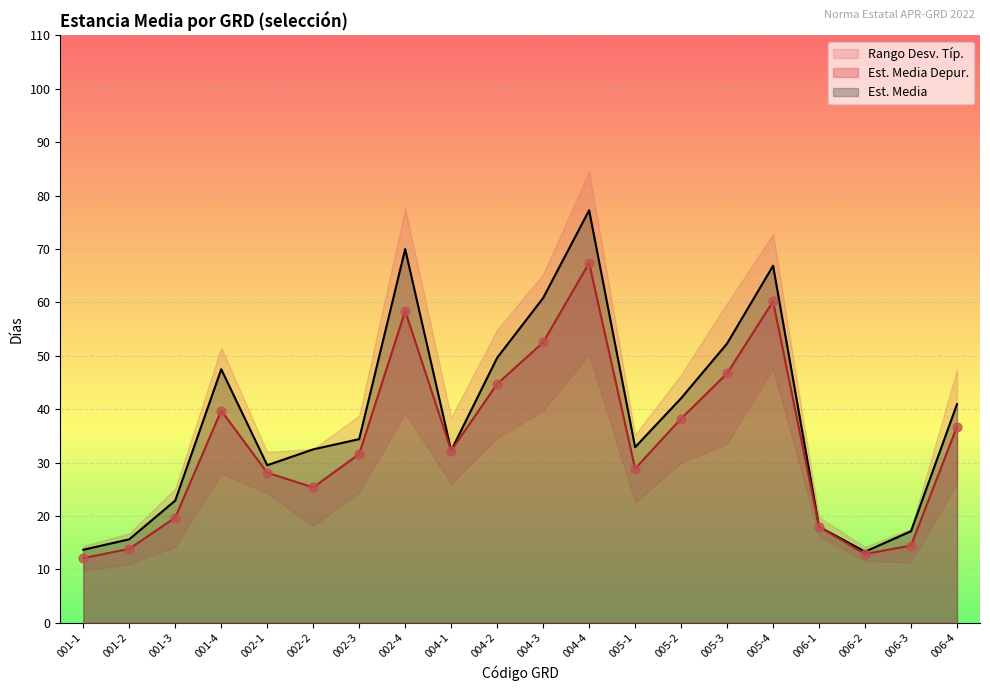

What is the total value across all series at 004-1?

64.5